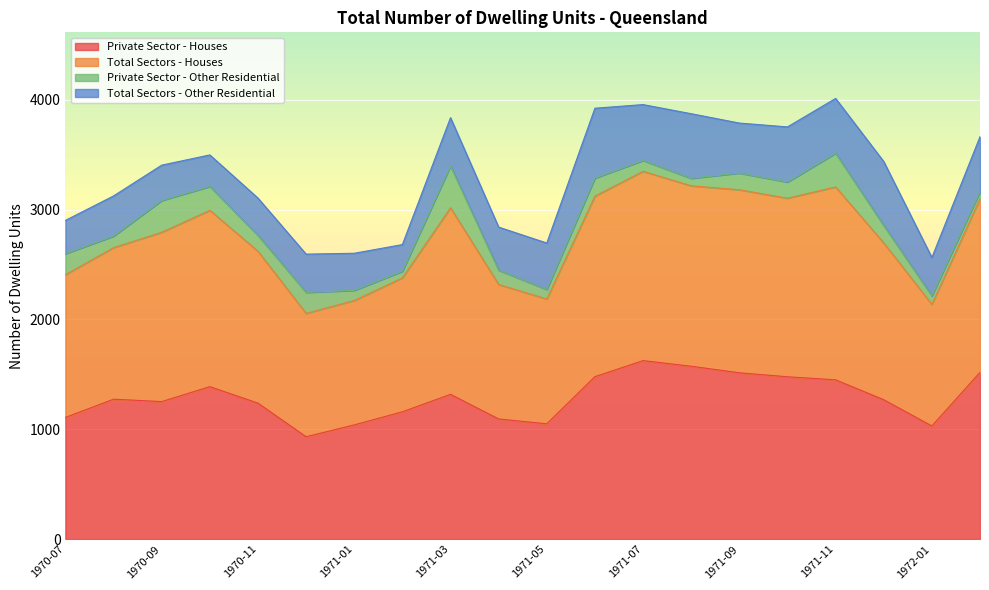

How many lines are shown in the chart?

4